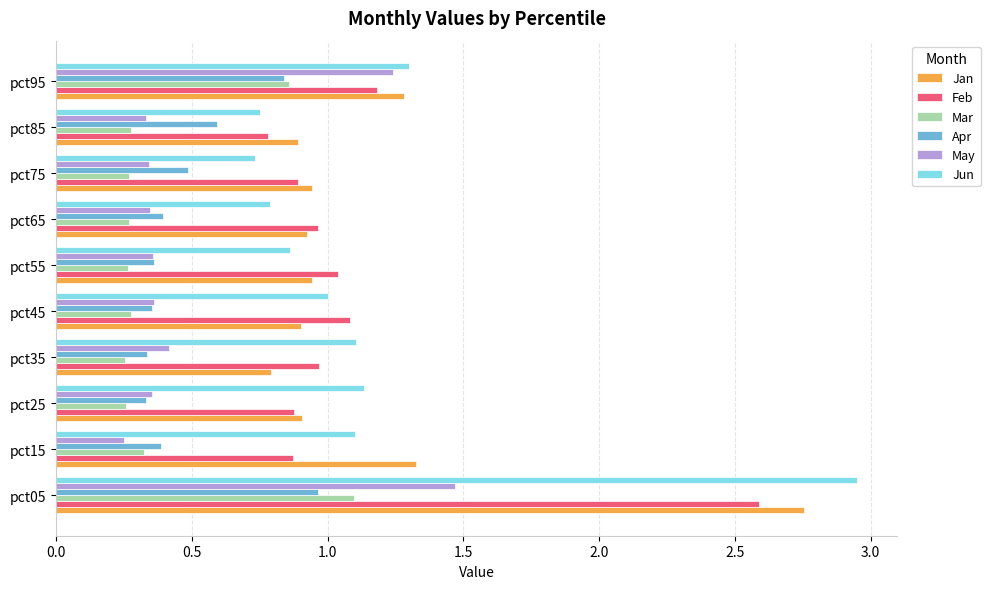

What is the total value across all series at pct75?

3.7